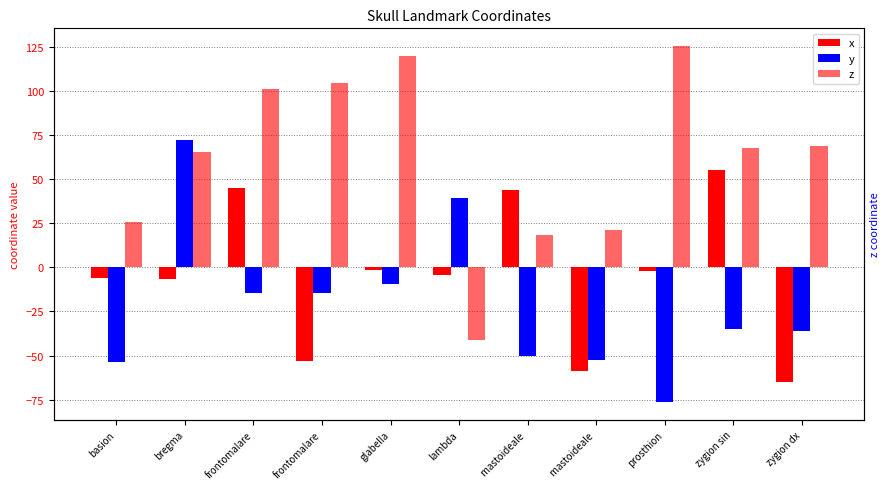

How many values in the z series exceed 67?

6